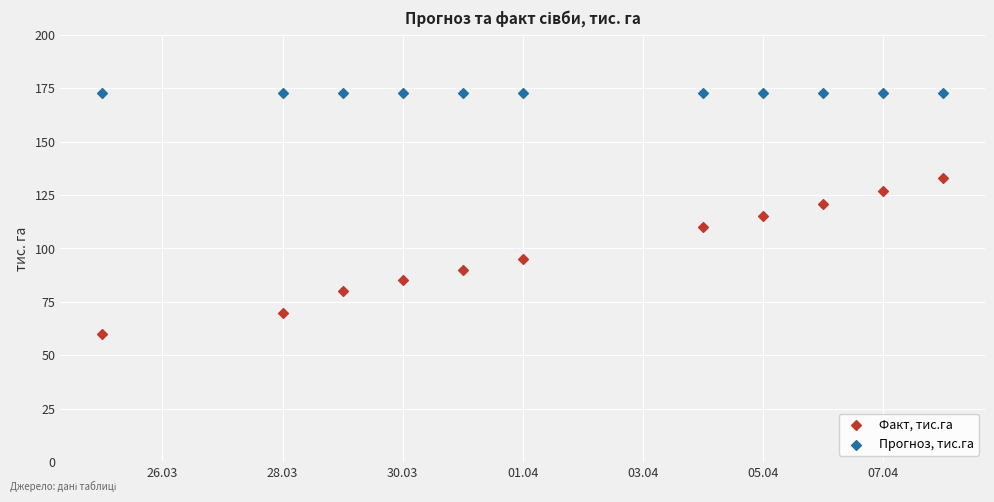

Which series reaches the minimum Y coordinate?

Факт, тис.га